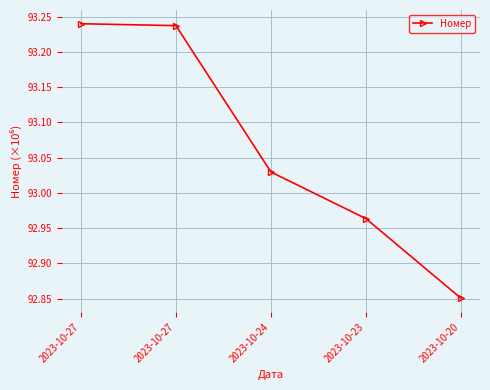

What is the approximate value at 2023-10-20?

92.9